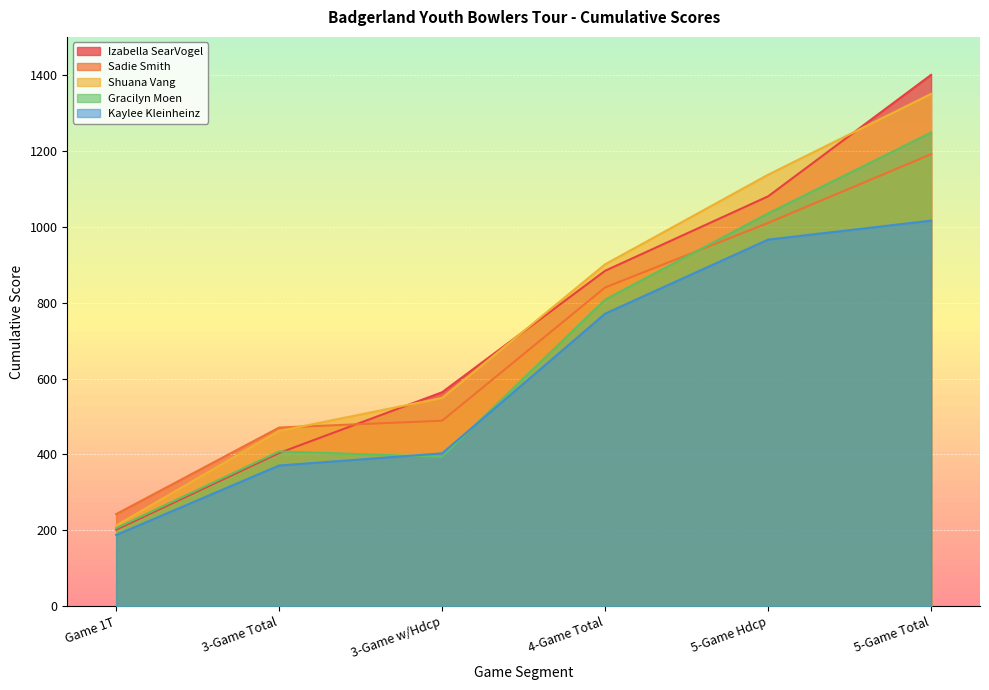

How many lines are shown in the chart?

5